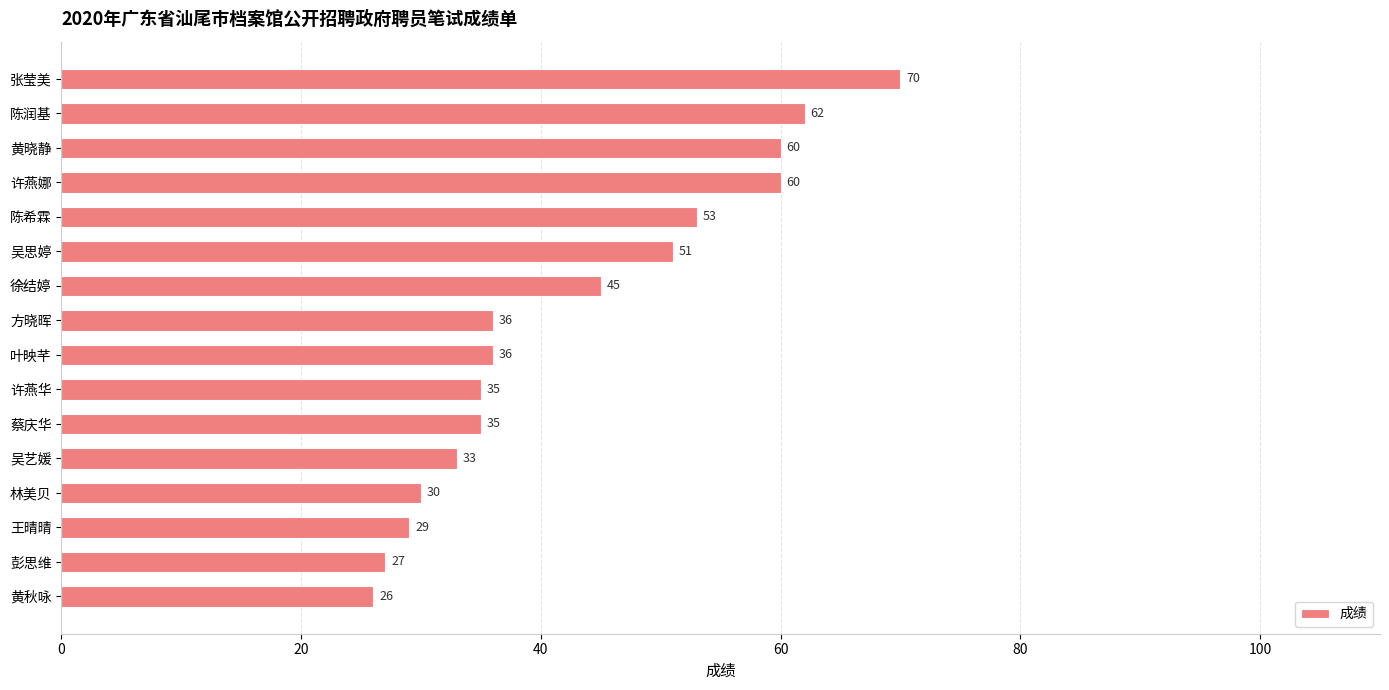

What is the approximate value at 王晴晴, to the nearest 10?

30